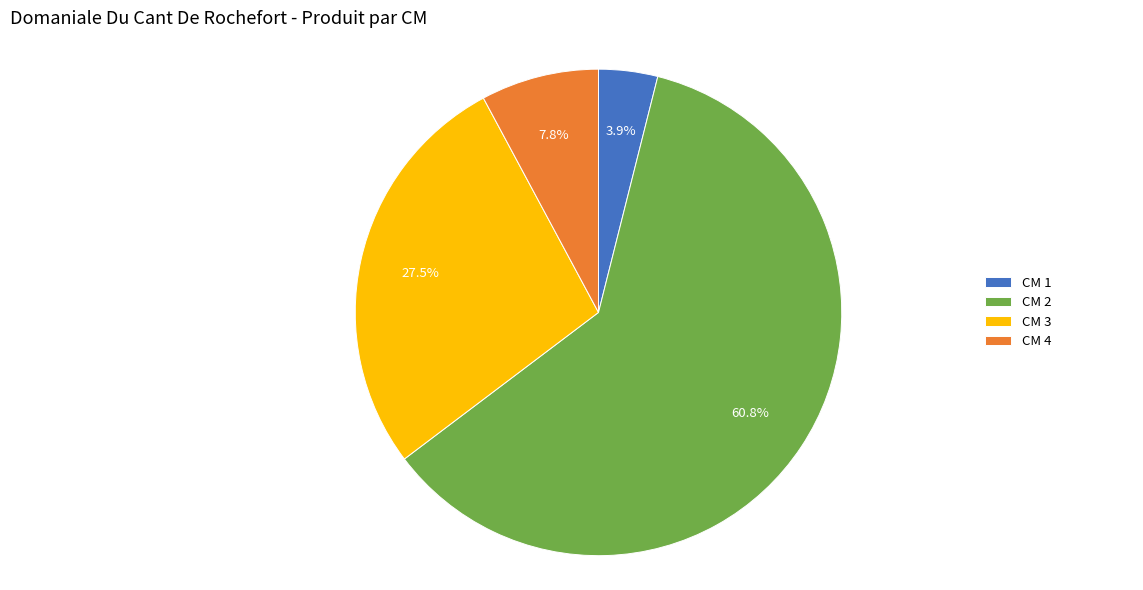

Which slice represents more than half of the pie?

CM 2